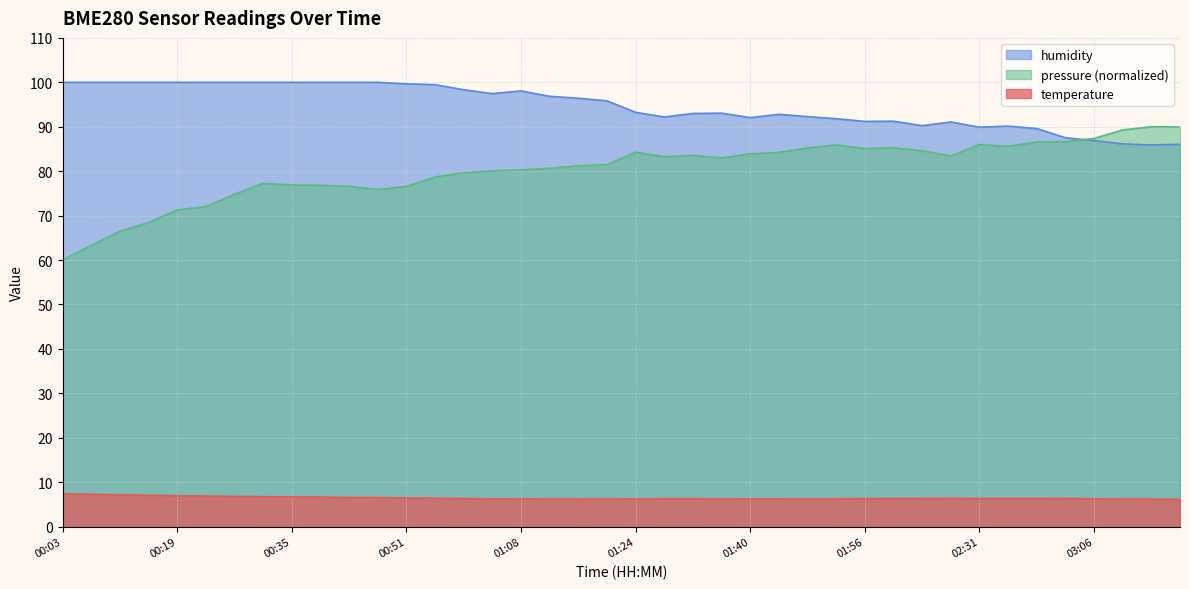

What is the label of the 33rd point from the right?

00:31